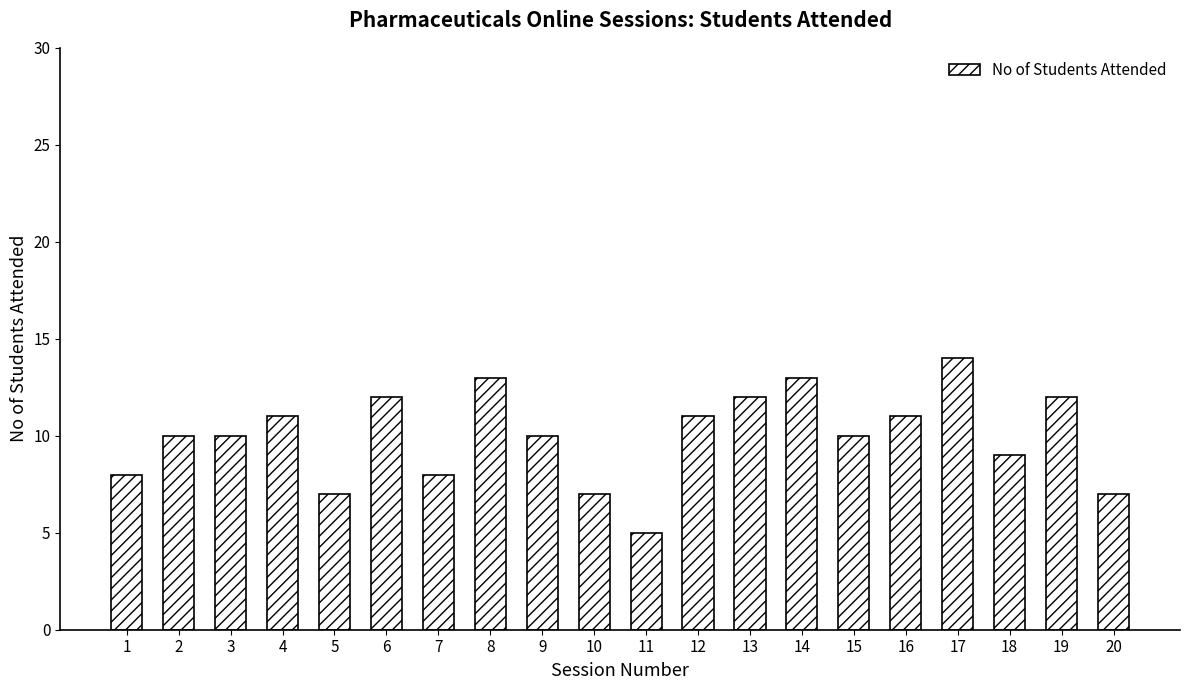

What is the sum of all values?

200